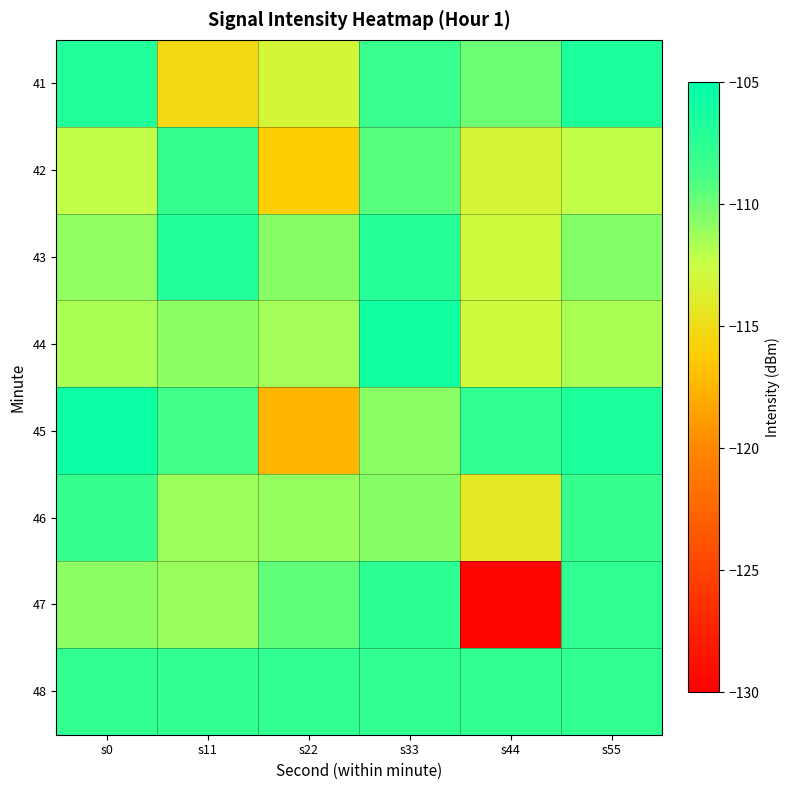

Reading left to right, what are all the values shown in this chart?

41: s0=-106.8	s11=-115.3	s22=-113.1	s33=-108.1	s44=-109.9	s55=-106.6
42: s0=-112.3	s11=-108.0	s22=-116.1	s33=-109.3	s44=-113.3	s55=-112.3
43: s0=-110.9	s11=-106.8	s22=-110.7	s33=-107.1	s44=-112.8	s55=-110.5
44: s0=-111.6	s11=-110.8	s22=-111.4	s33=-105.9	s44=-112.8	s55=-111.6
45: s0=-105.7	s11=-108.6	s22=-117.4	s33=-110.7	s44=-107.7	s55=-106.6
46: s0=-108.1	s11=-111.2	s22=-111.0	s33=-110.6	s44=-114.2	s55=-108.1
47: s0=-110.8	s11=-111.1	s22=-109.5	s33=-107.6	s44=-129.7	s55=-107.7
48: s0=-107.8	s11=-107.8	s22=-107.8	s33=-107.8	s44=-107.8	s55=-107.8